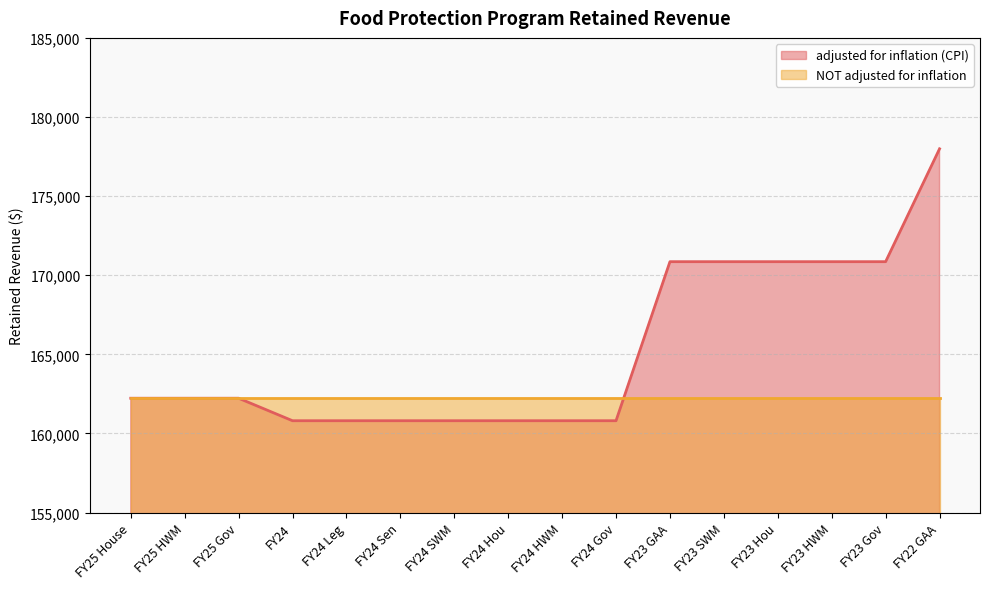

Rank the categories by value from highest to lowest.

FY22 GAA, FY23 GAA, FY23 SWM, FY23 Hou, FY23 HWM, FY23 Gov, FY25 House, FY25 HWM, FY25 Gov, FY24, FY24 Leg, FY24 Sen, FY24 SWM, FY24 Hou, FY24 HWM, FY24 Gov